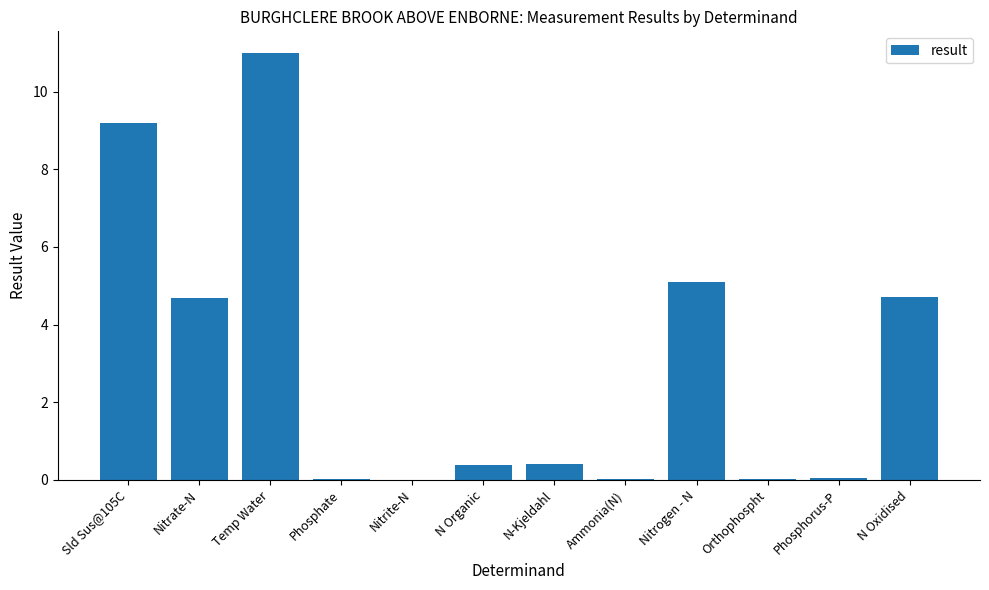

The chart shows a value of 0.4 at N Organic. True or false?

True